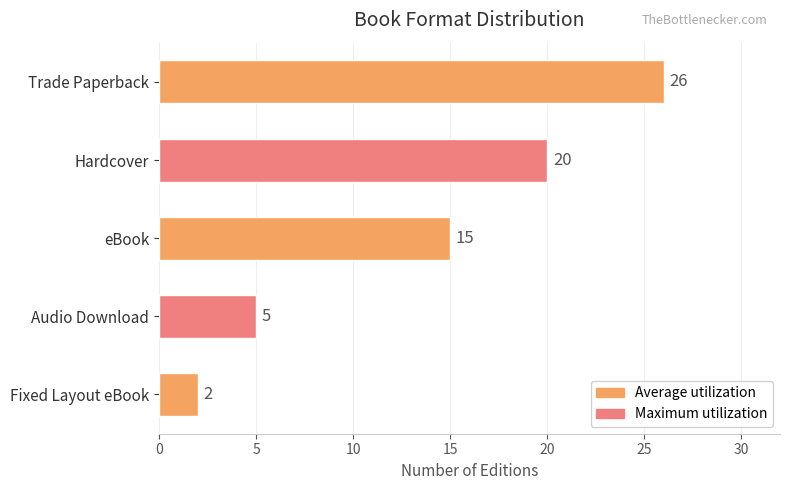

What is the difference between the values at eBook and Trade Paperback?

11